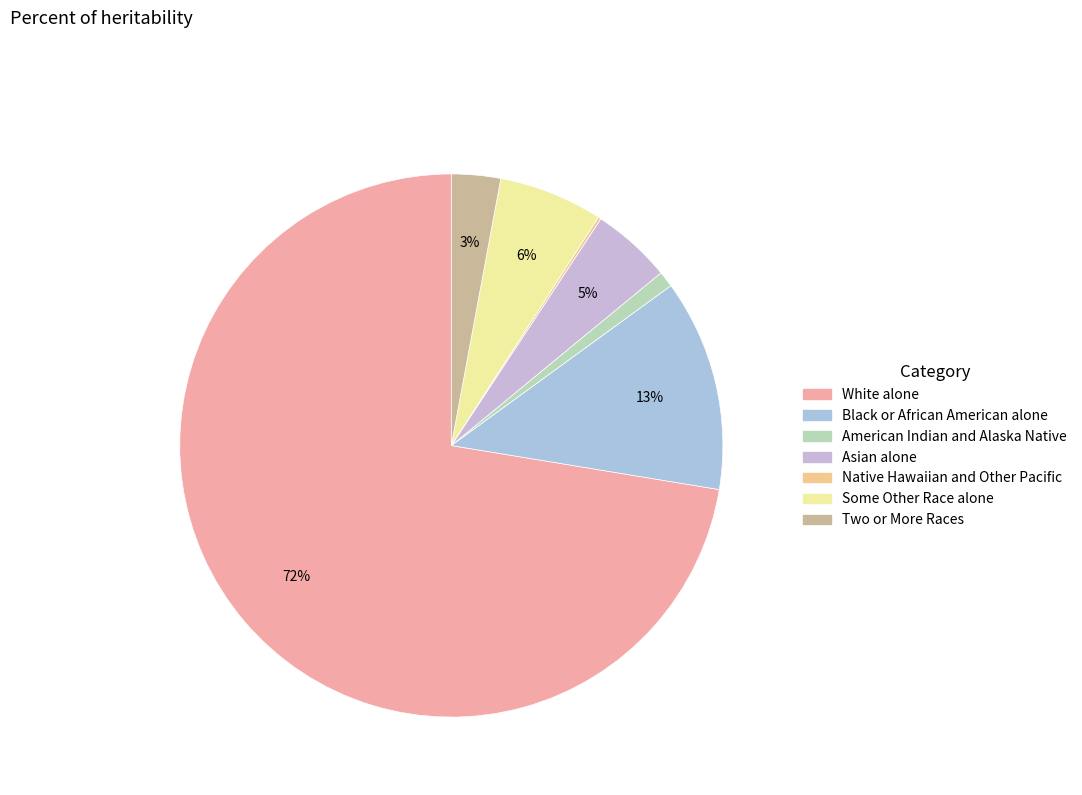

Which slice represents more than half of the pie?

White alone